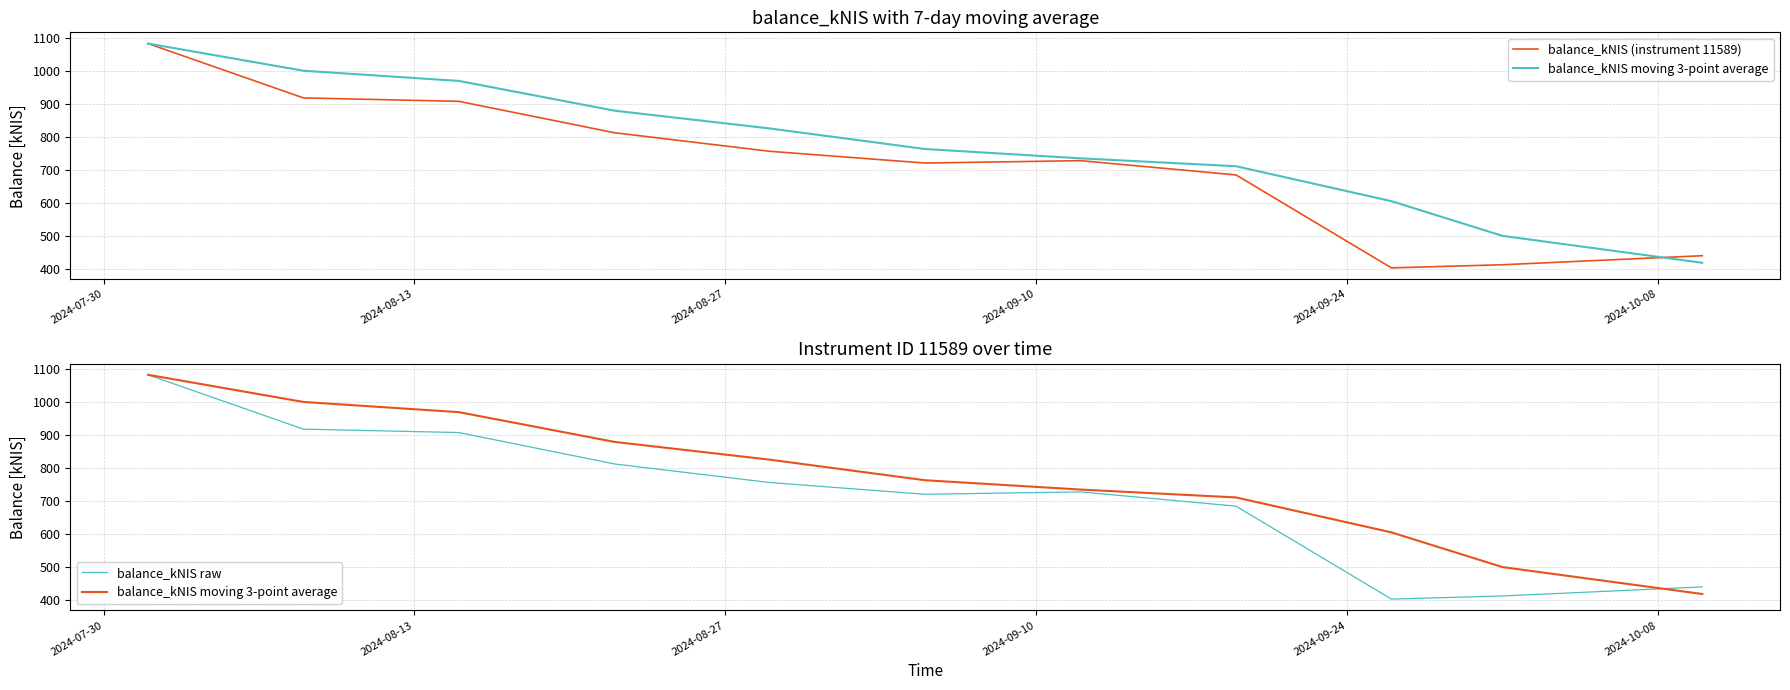

How many distinct data groups are displayed?

3